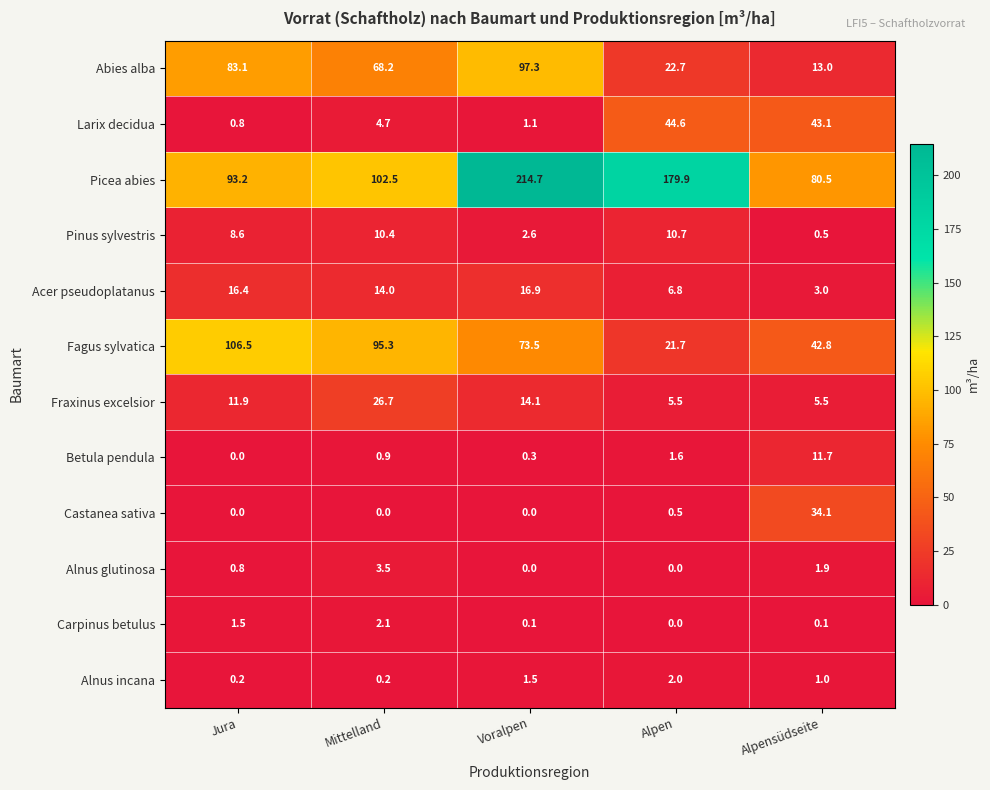

What is the difference between the Picea abies values at Voralpen and Alpen?

34.8